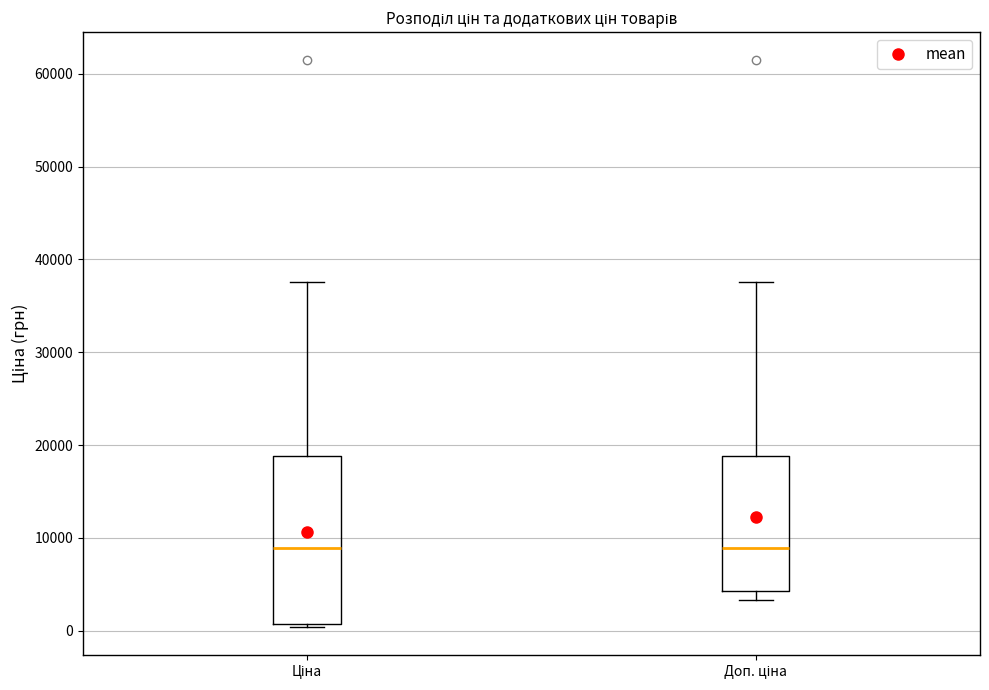

Reading left to right, read every box against the y-axis: the position of its median line, the range the box covers, and the ends of its whiskers. The values are not printed on the chart, so give them approximately, as read against the axis.

Ціна: median 9000, box 1000 to 19000, whiskers 0 to 38000
Доп. ціна: median 9000, box 4000 to 19000, whiskers 3000 to 38000